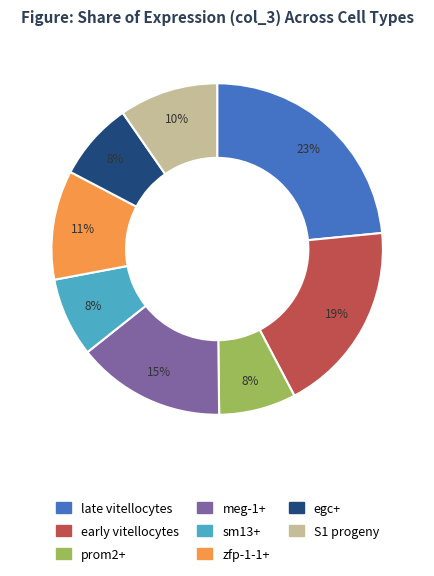

Is the sum of egc+ and prom2+ greater than half?

No